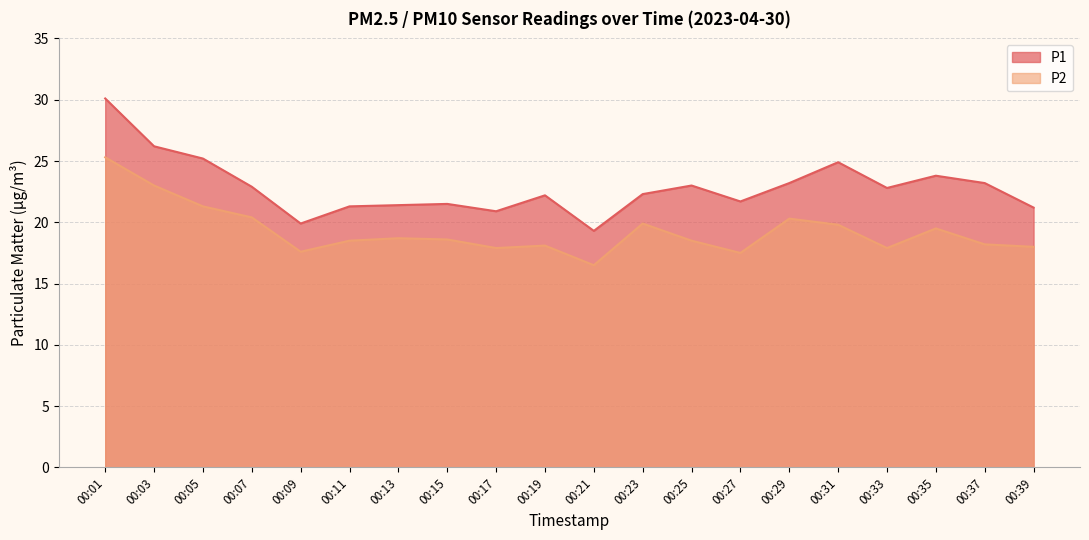

What is the difference between the highest and lowest values at 00:21?

2.8